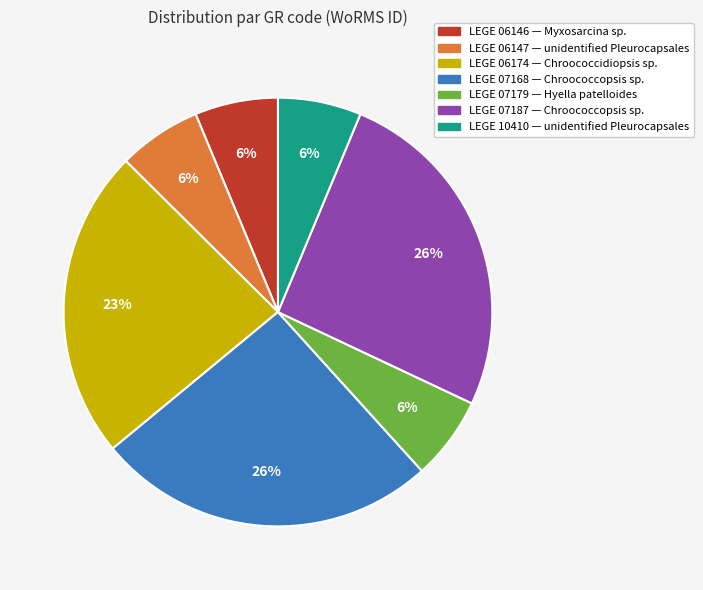

Is there any slice that represents more than half of the pie?

No